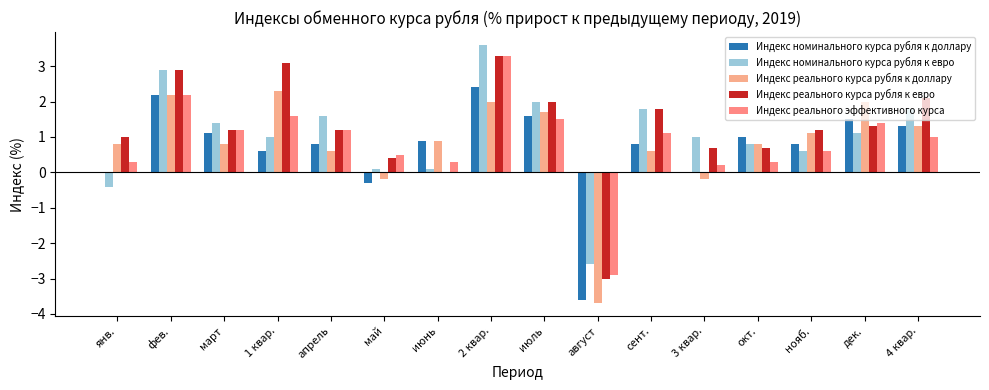

At which category is the sum across all series the highest?

2 квар.